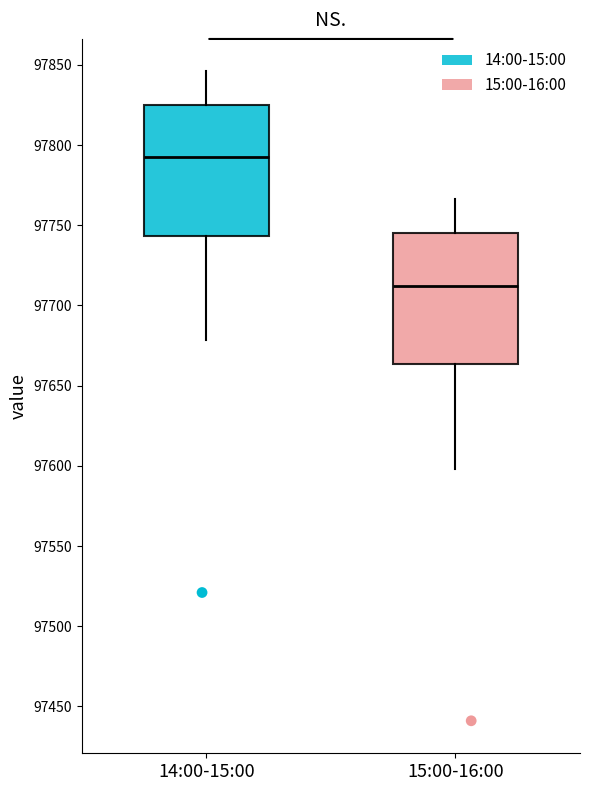

Reading left to right, read every box against the y-axis: the position of its median line, the range the box covers, and the ends of its whiskers. The values are not printed on the chart, so give them approximately, as read against the axis.

14:00-15:00: median 97790, box 97745 to 97825, whiskers 97680 to 97845
15:00-16:00: median 97710, box 97665 to 97745, whiskers 97600 to 97765